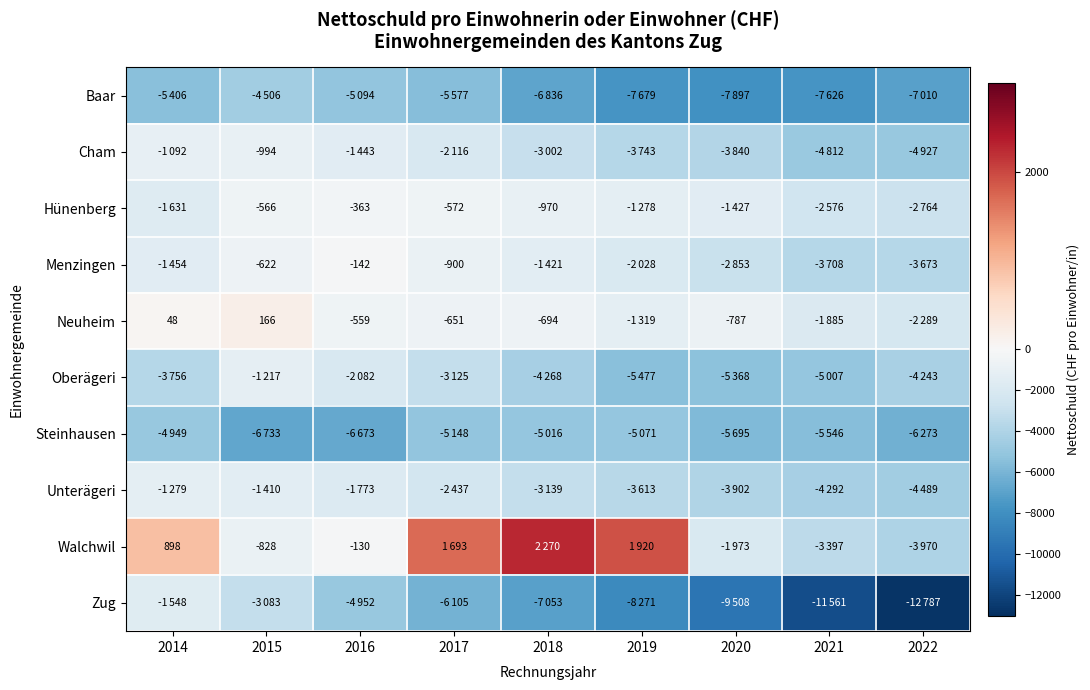

True or false: Neuheim has a value of -425 at 2017.

False